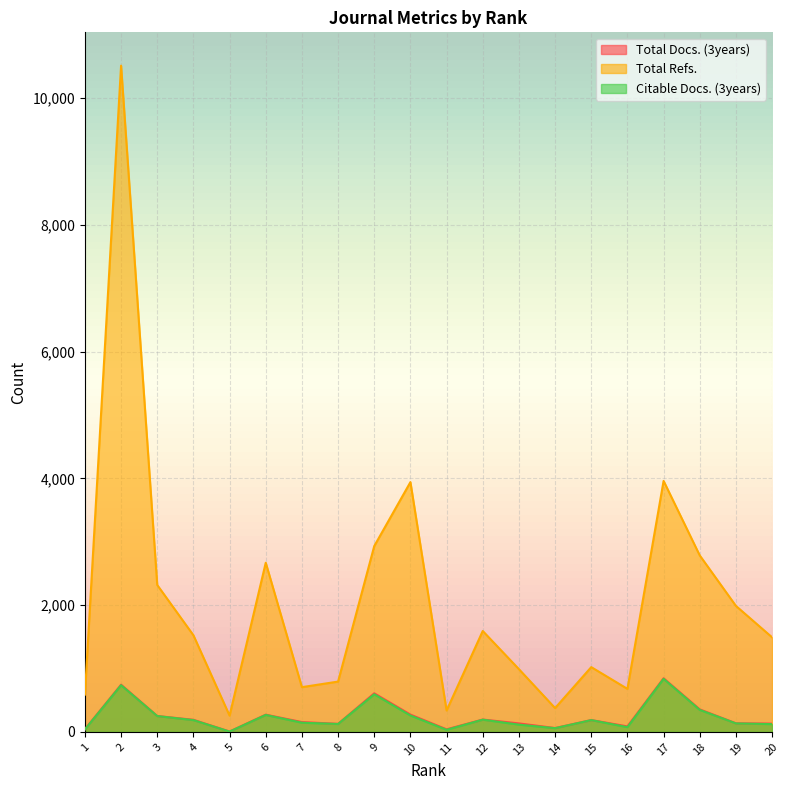

What is the minimum value for Total Refs.?

257